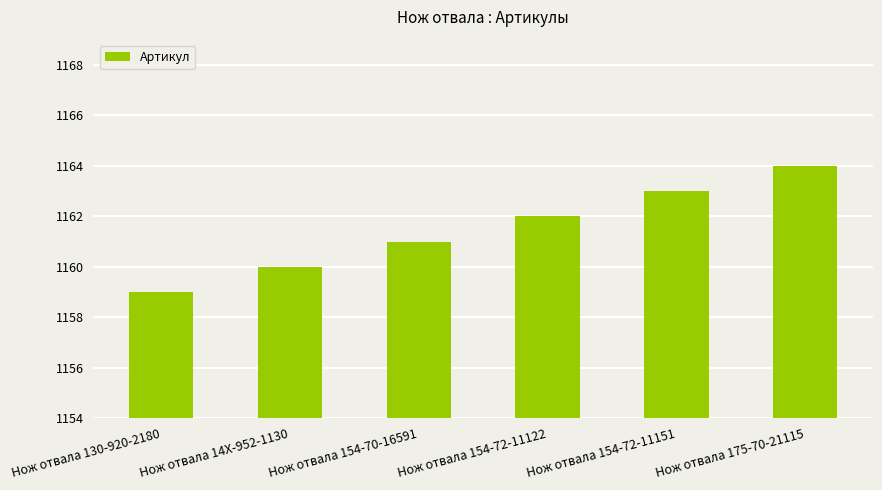

Reading right to left, transcribe all the data shown in this chart.

Нож отвала 175-70-21115=1164	Нож отвала 154-72-11151=1163	Нож отвала 154-72-11122=1162	Нож отвала 154-70-16591=1161	Нож отвала 14X-952-1130=1160	Нож отвала 130-920-2180=1159